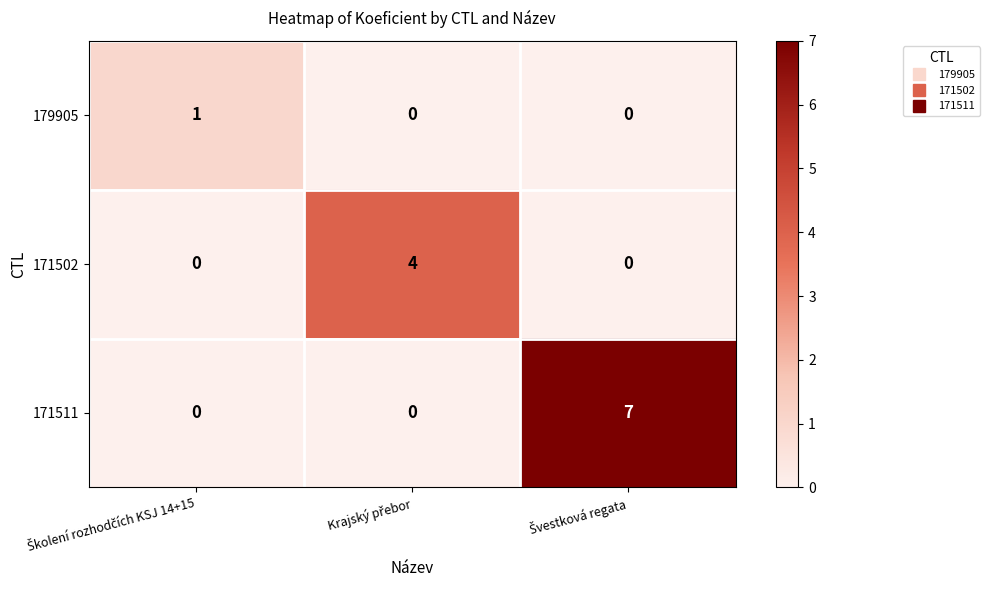

What is the maximum value for 171511?

7